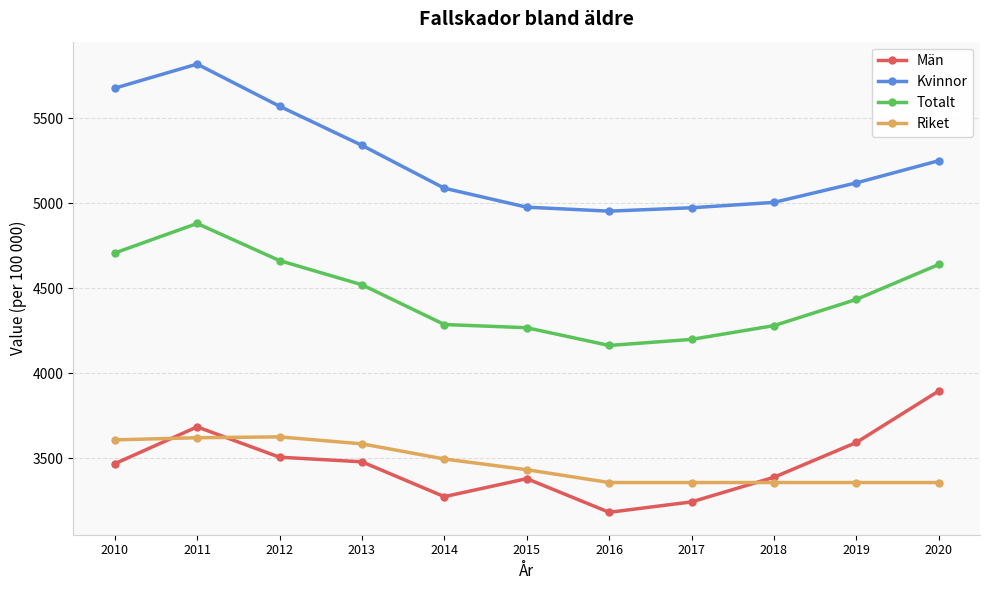

Which series has the largest range (max minus min)?

Kvinnor